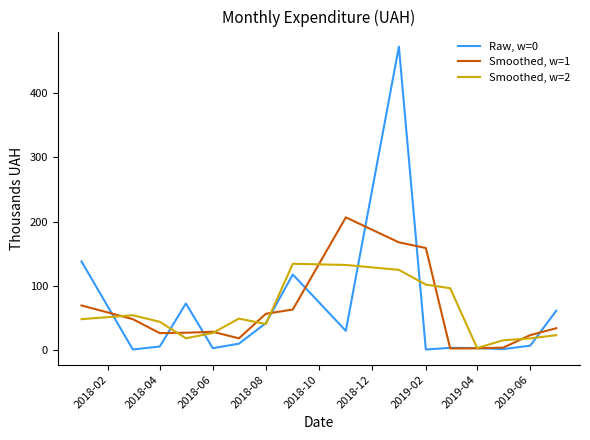

Which series has the widest spread of values?

Raw, w=0